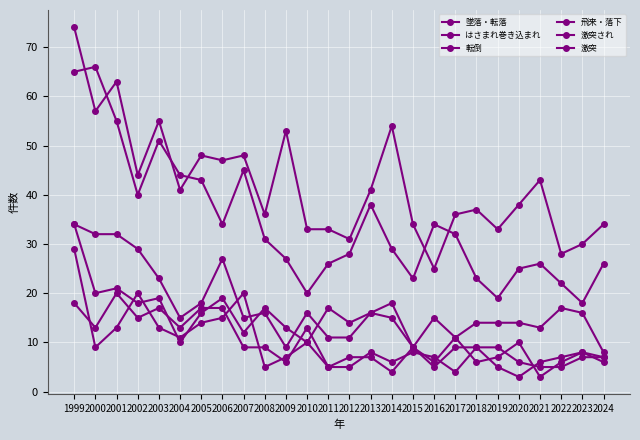

What is the sum of all 激突され values?

261